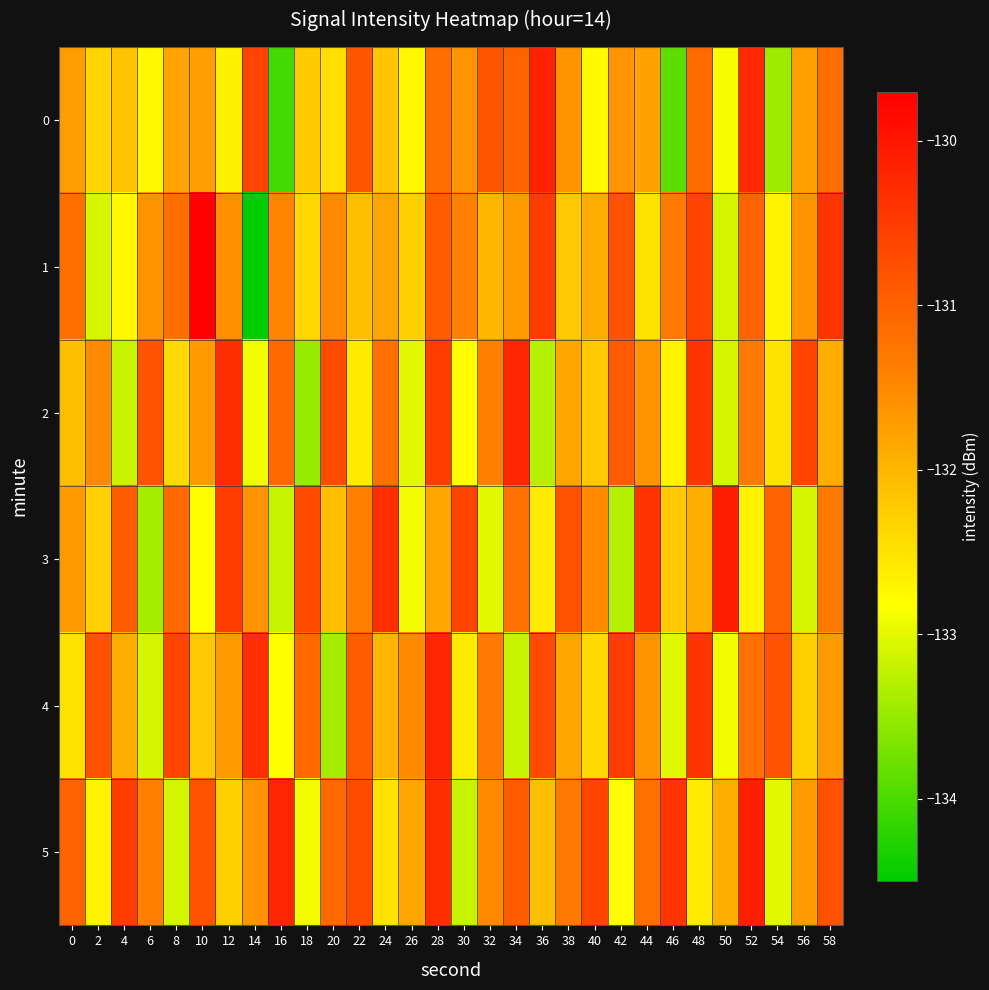

Which series has the widest spread of values?

1